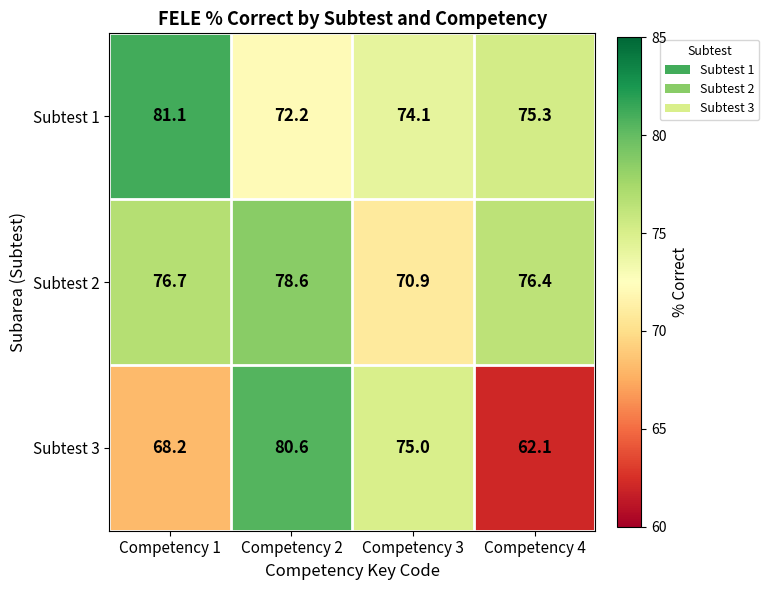

What is the sum of the Subtest 2 values at Competency 2 and Competency 1?

155.3